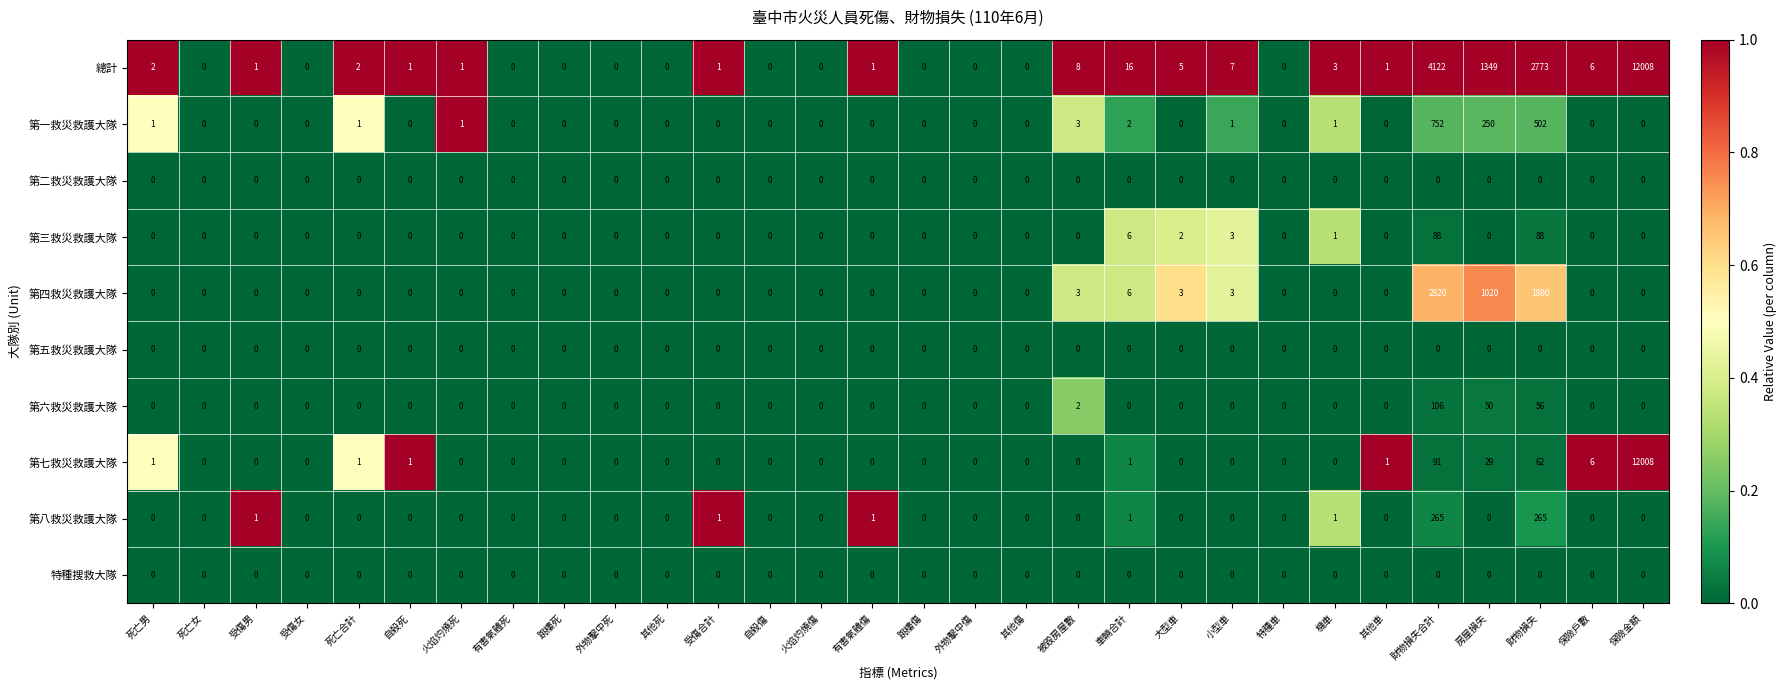

True or false: 第三救災救護大隊 has a value of 0 at 自殺死.

True